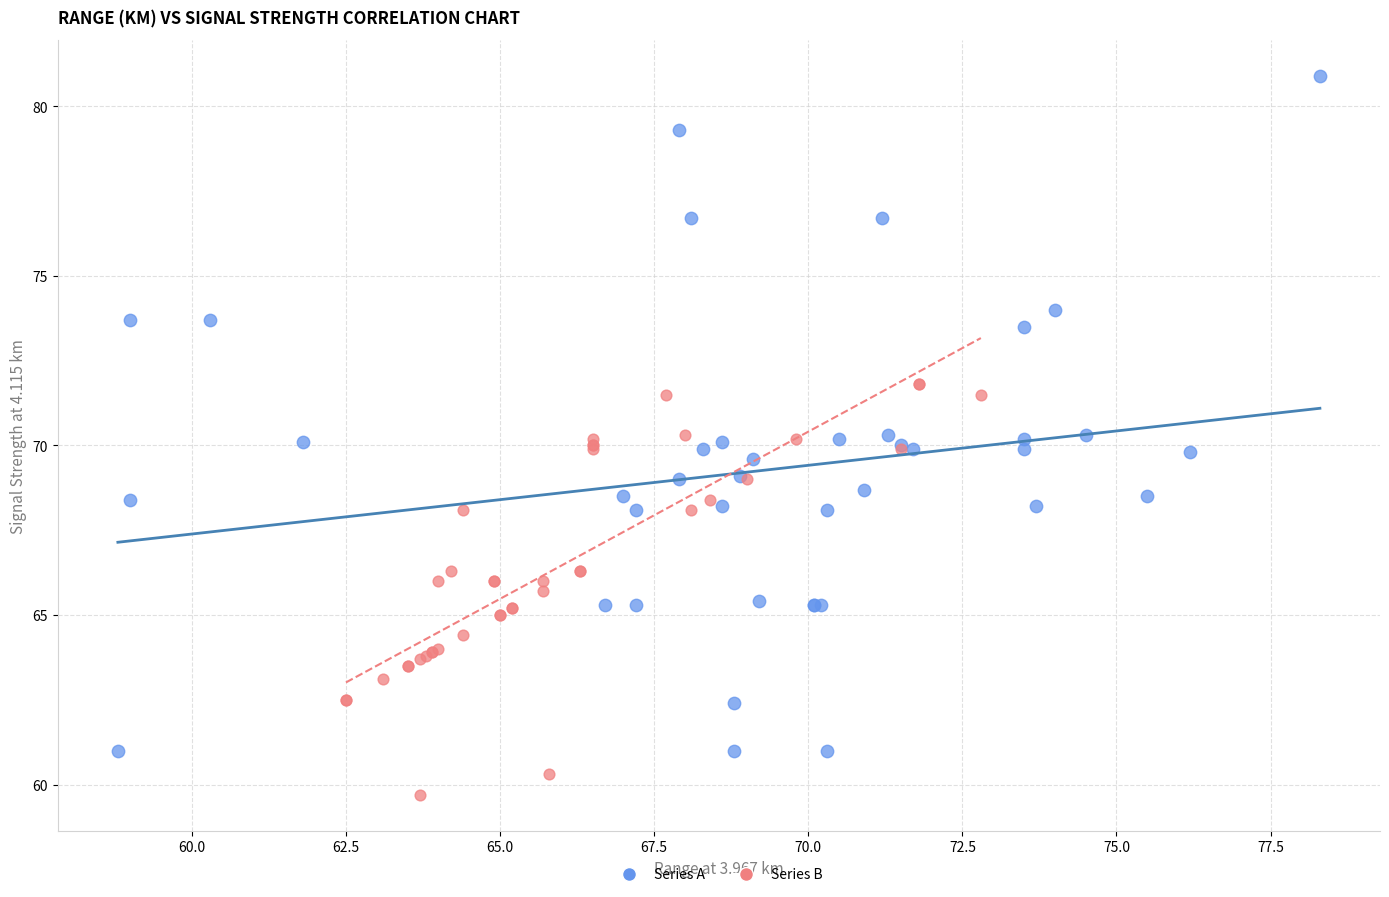

Which series has the widest spread of Y values?

Series A